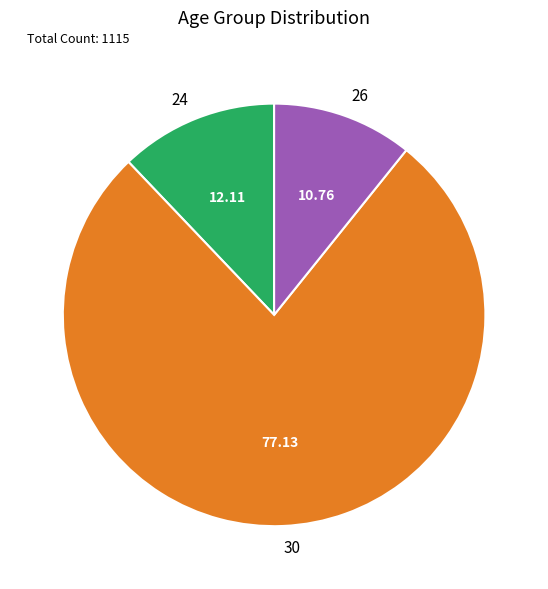

Combined, do 24 and 26 account for over 50%?

No